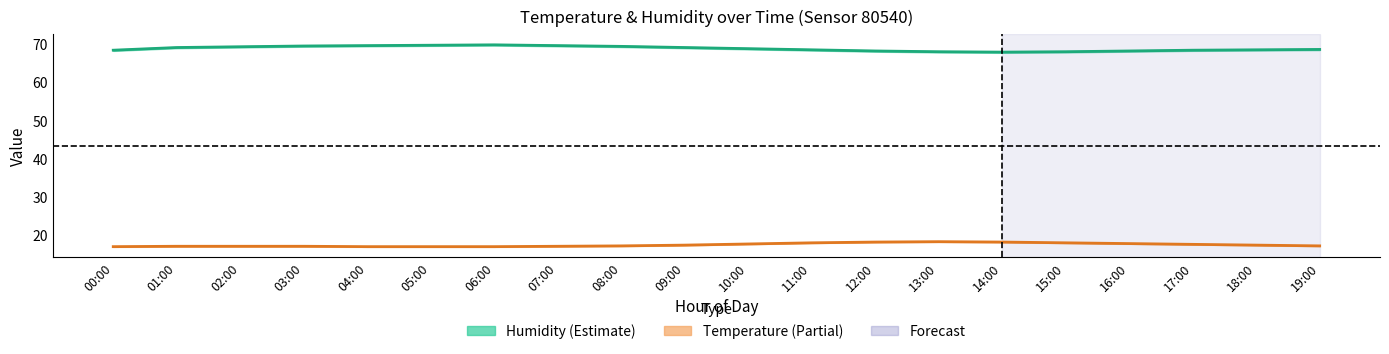

Which series has the largest range (max minus min)?

humidity